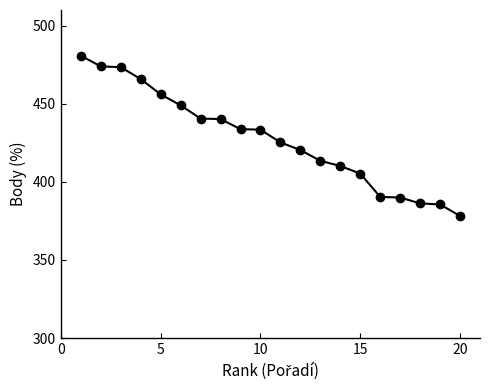

What is the smallest value displayed?

378.2